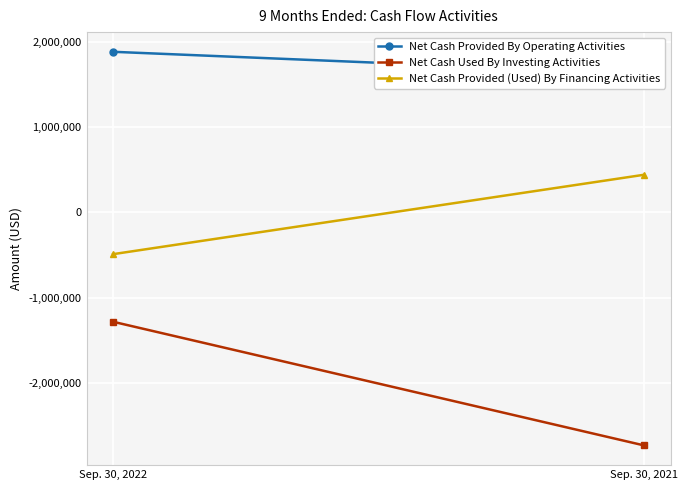

Which series changed the most between Sep. 30, 2022 and Sep. 30, 2021?

Net Cash Used By Investing Activities